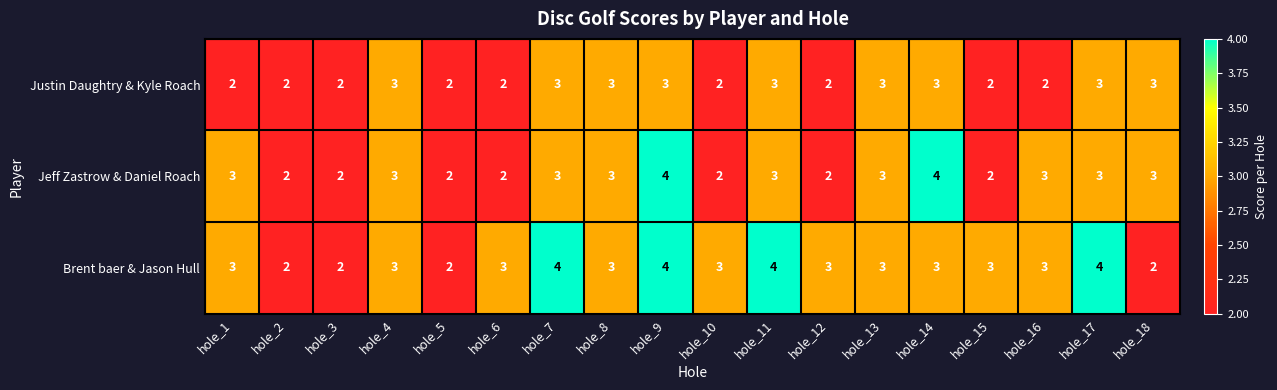

List the series in order of their overall mean, lowest first.

Justin Daughtry & Kyle Roach, Jeff Zastrow & Daniel Roach, Brent baer & Jason Hull